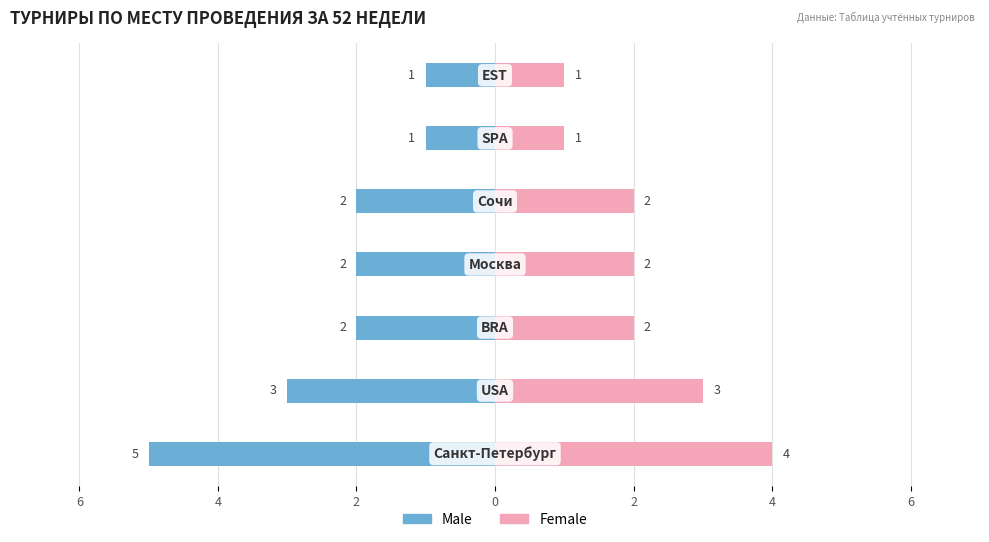

What is the sum of all Female values?

15